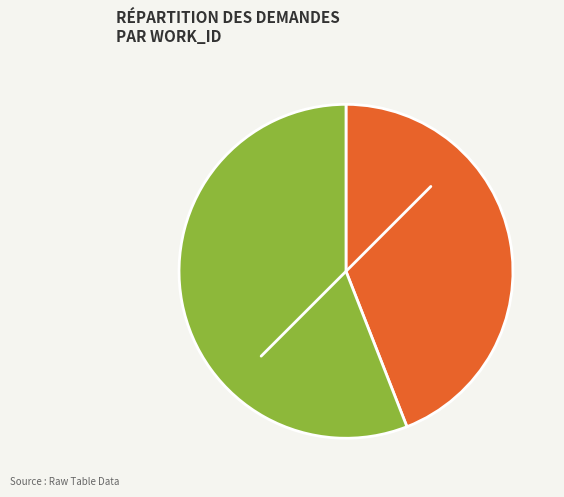

What is the smallest slice in the pie chart?

5891